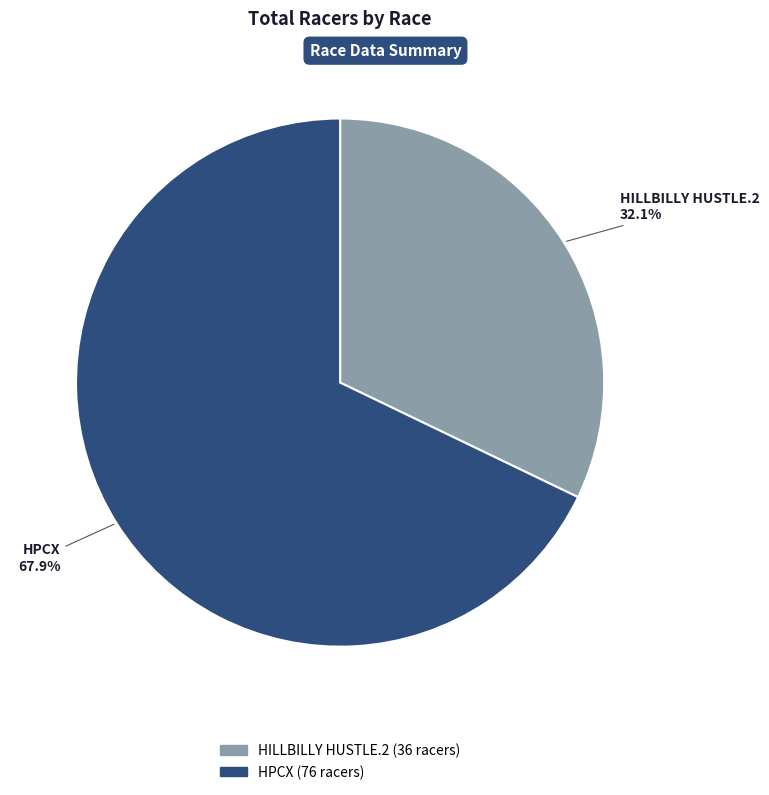

What is the ratio of the value at HPCX to the value at HILLBILLY HUSTLE.2?

2.1